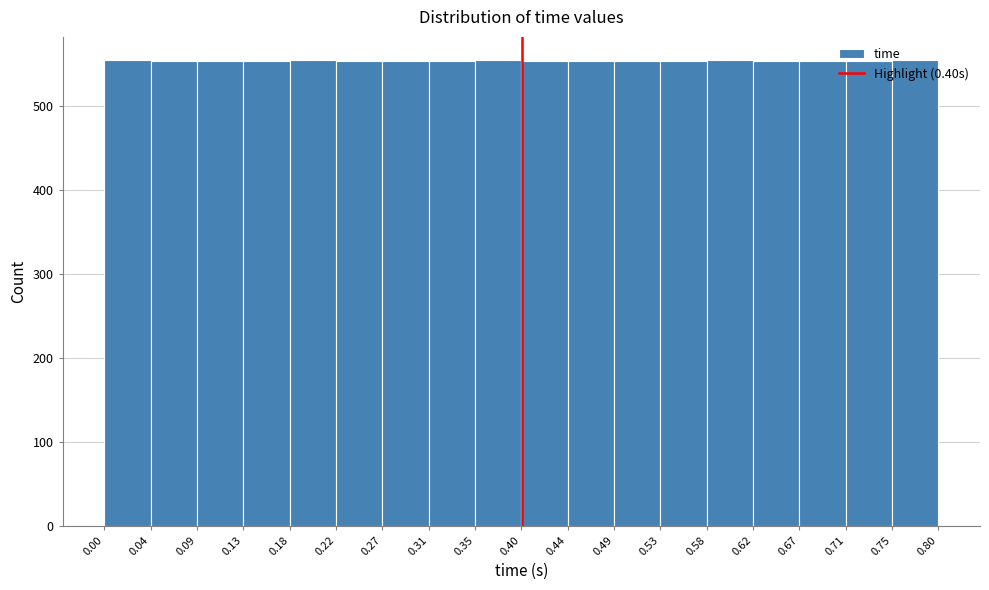

Reading left to right, list every bar in this chart as the range it spans on the x-axis followed by its height. The values are not printed on the chart, so give them approximately, as read against the axis.

0.00 to 0.04: 560
0.04 to 0.09: 550
0.09 to 0.13: 550
0.13 to 0.18: 550
0.18 to 0.22: 560
0.22 to 0.27: 550
0.27 to 0.31: 550
0.31 to 0.35: 550
0.35 to 0.40: 560
0.40 to 0.44: 550
0.44 to 0.49: 550
0.49 to 0.53: 550
0.53 to 0.58: 550
0.58 to 0.62: 560
0.62 to 0.67: 550
0.67 to 0.71: 550
0.71 to 0.75: 550
0.75 to 0.80: 560